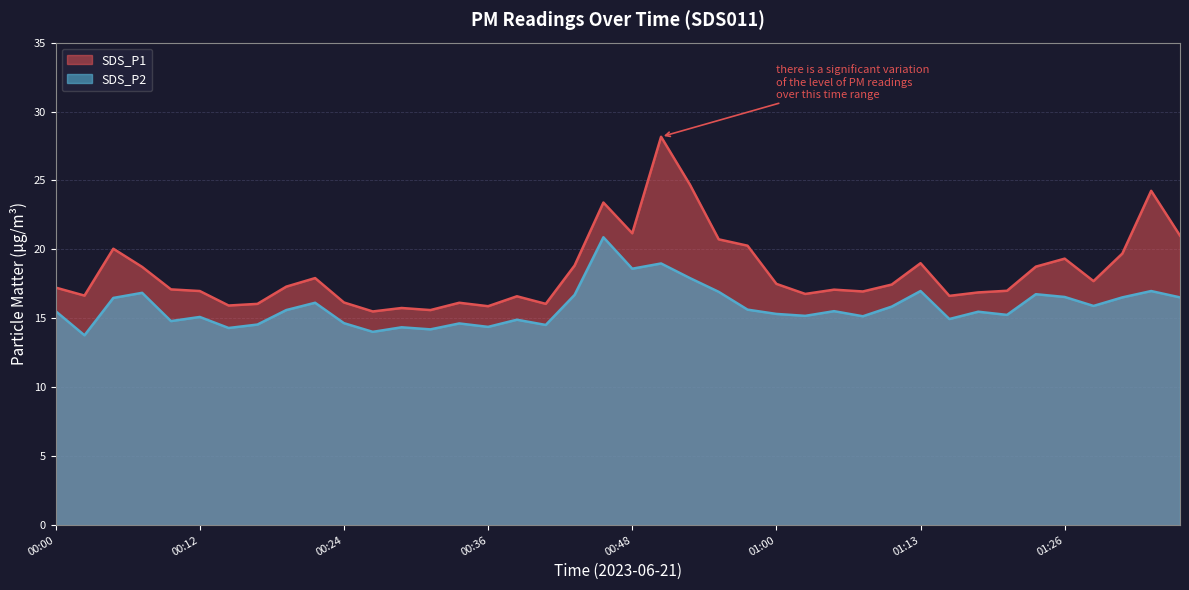

Count the number of data series in this chart.

2